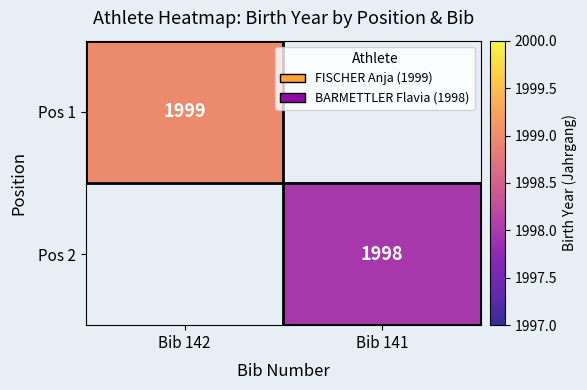

At how many categories does at least one series exceed 1998?

1